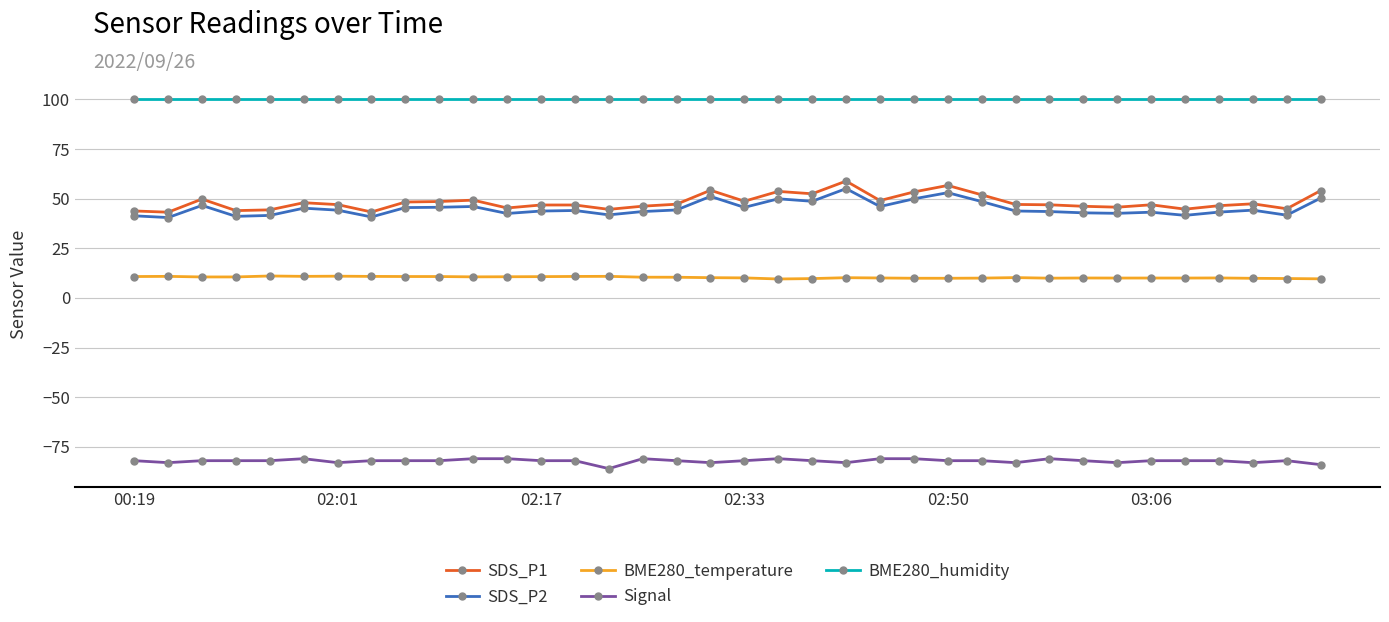

What is the value of the SDS_P2 point at the 3rd from the left?

46.6